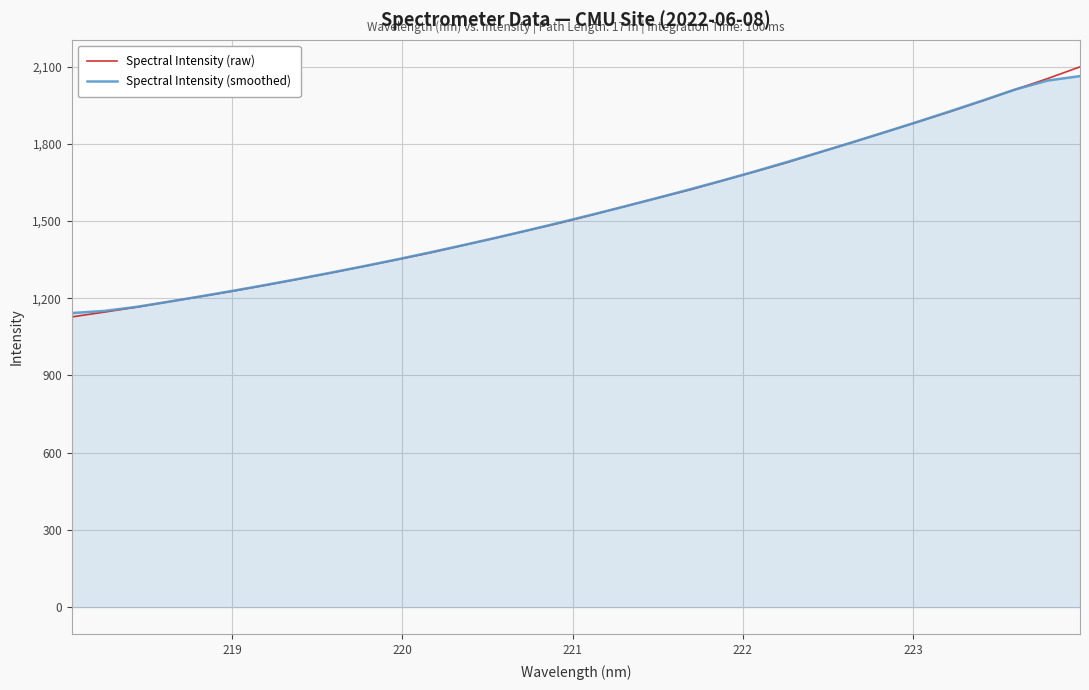

Which series has the largest range (max minus min)?

Spectral Intensity (raw)